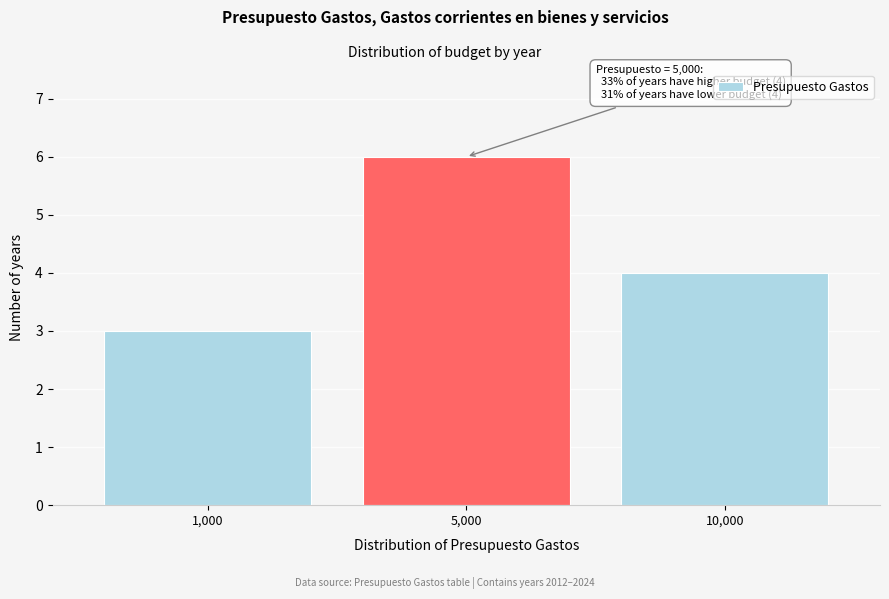

Reading left to right, list all the values displayed in this chart.

1,000=3	5,000=6	10,000=4